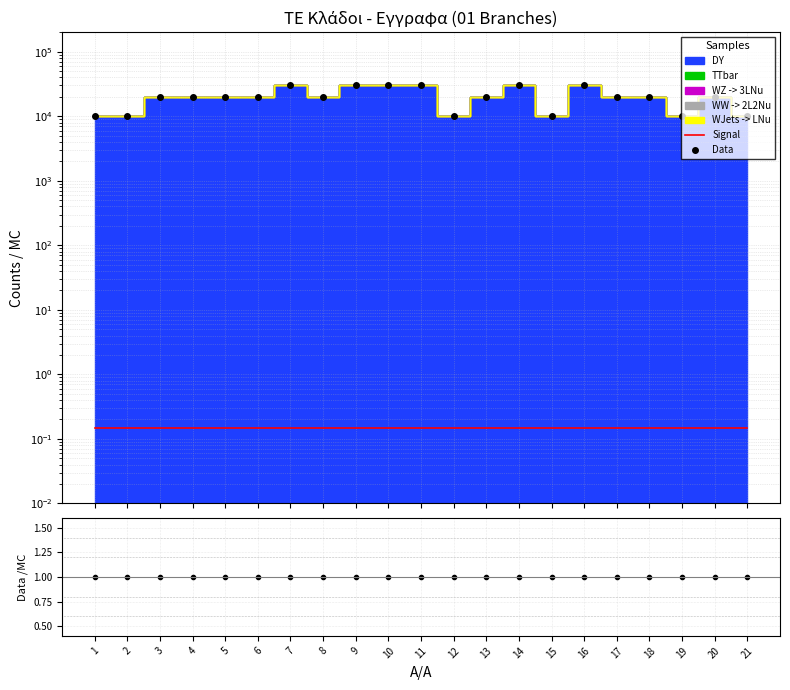

List the labels in order of Data value, largest first.

7, 9, 10, 11, 14, 16, 3, 4, 5, 6, 8, 13, 17, 18, 20, 1, 2, 12, 15, 19, 21